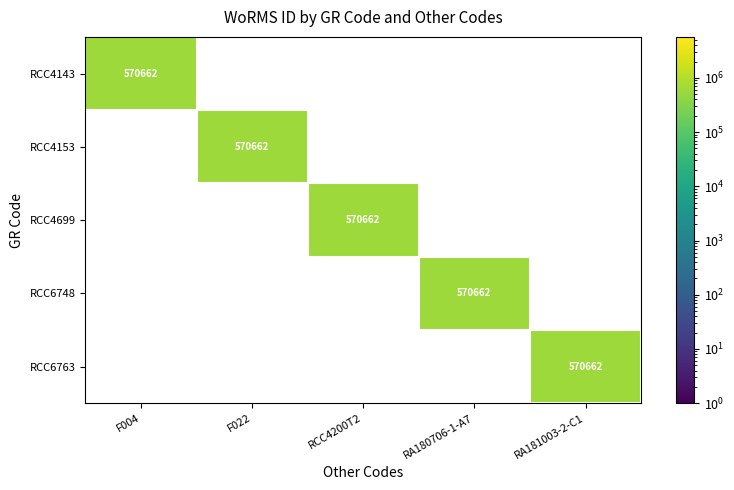

At which category is the sum across all series the highest?

F004